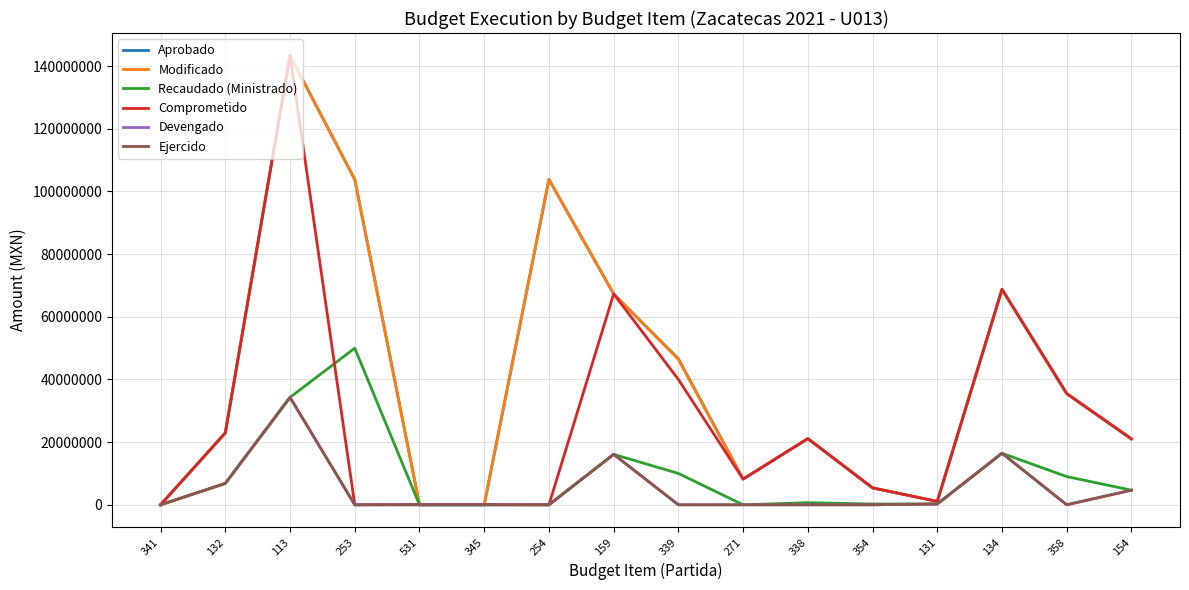

At which category is the sum across all series the highest?

113